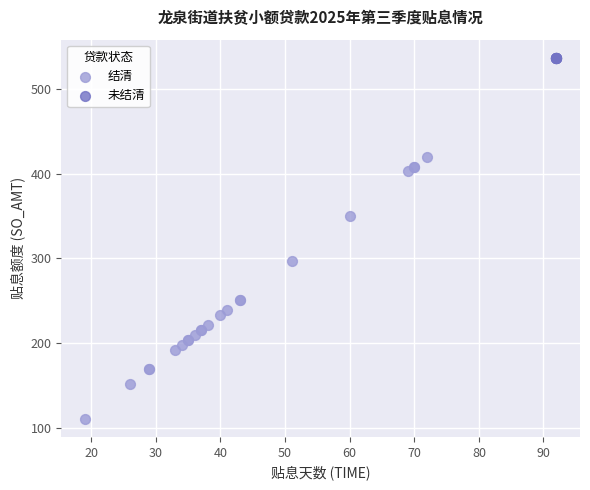

Which series reaches the maximum Y coordinate?

未结清